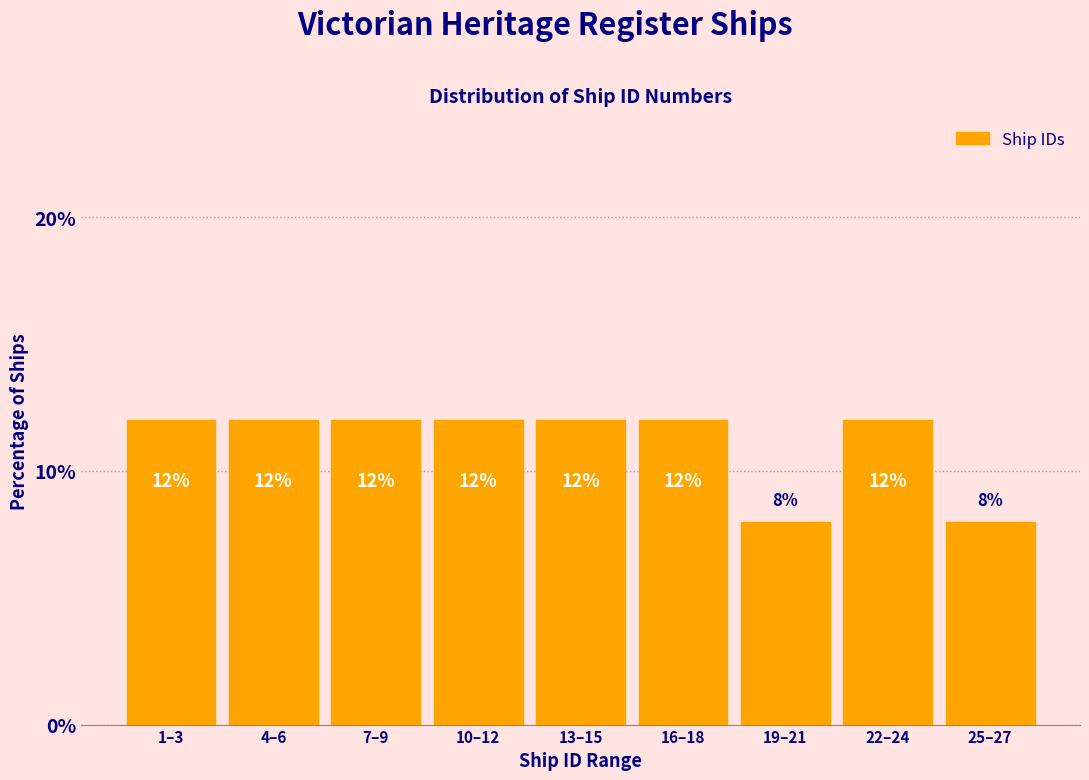

Reading left to right, list all the values displayed in this chart.

1–3=12	4–6=12	7–9=12	10–12=12	13–15=12	16–18=12	19–21=8	22–24=12	25–27=8